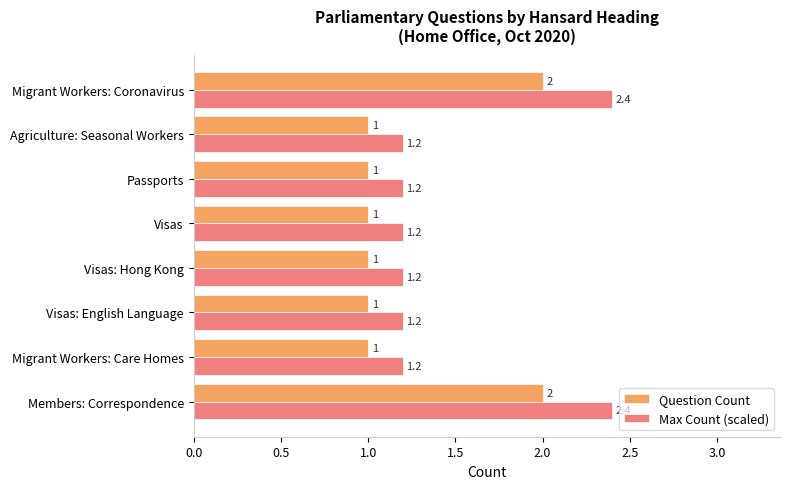

At how many categories does at least one series exceed 1?

8